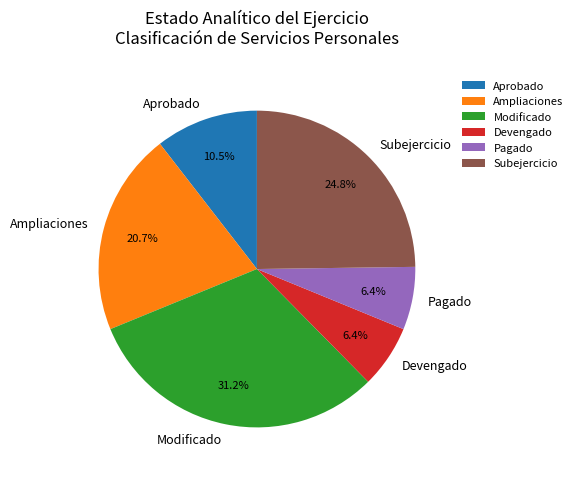

What is the ratio of the value at Pagado to the value at Subejercicio?

0.3